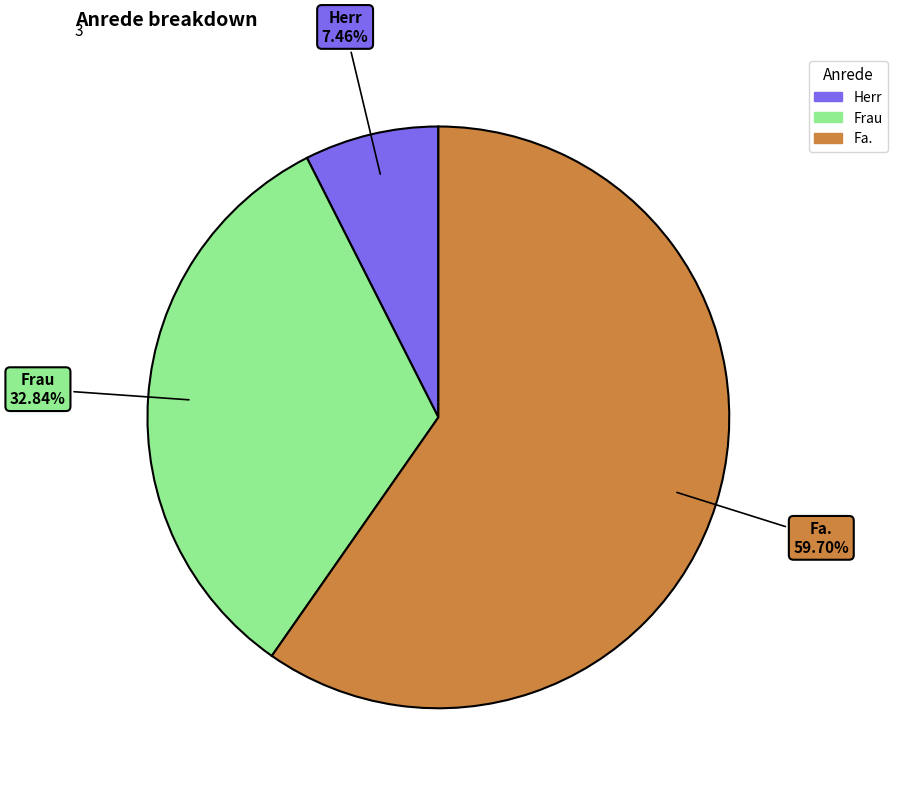

What is the smallest slice in the pie chart?

Herr